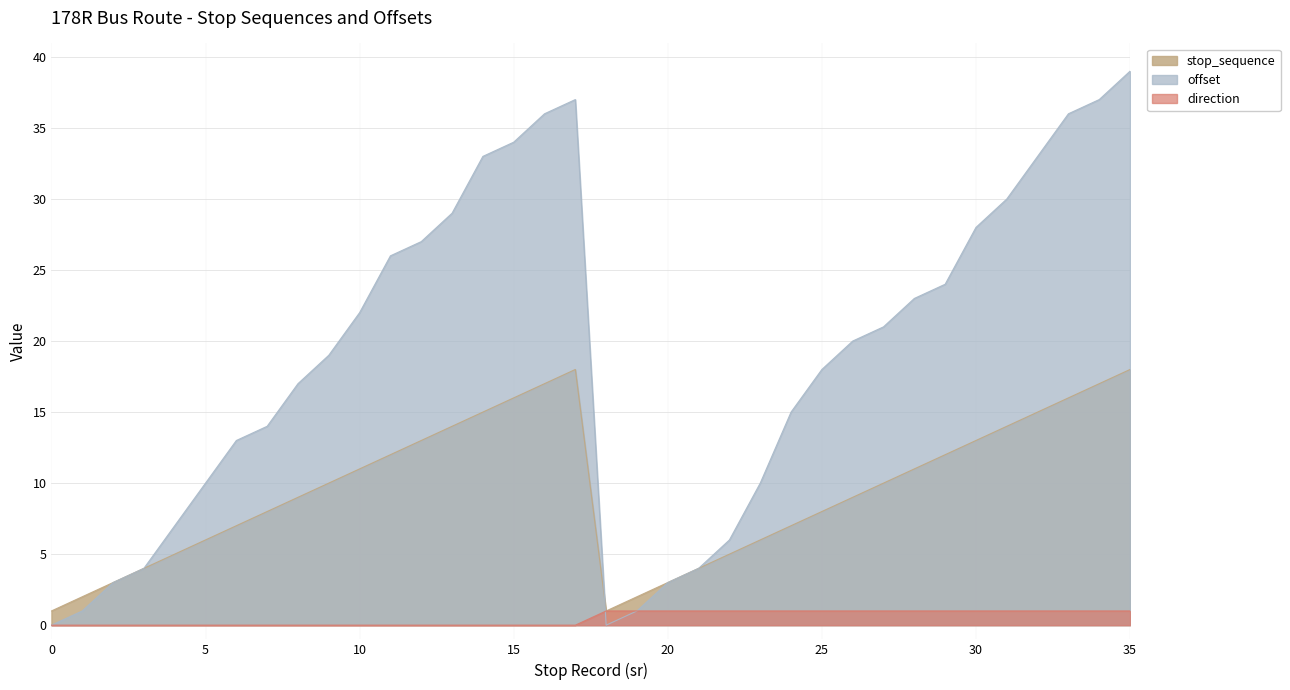

What is the highest value of the direction series?

1